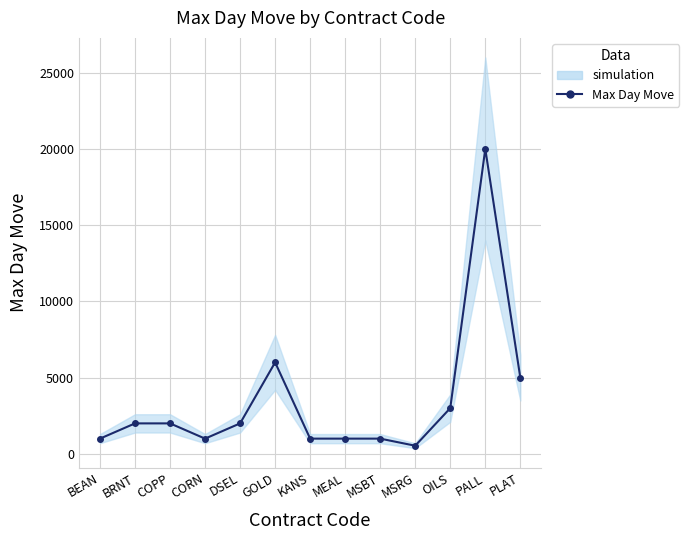

What is the value of the 13th point from the left?

5000